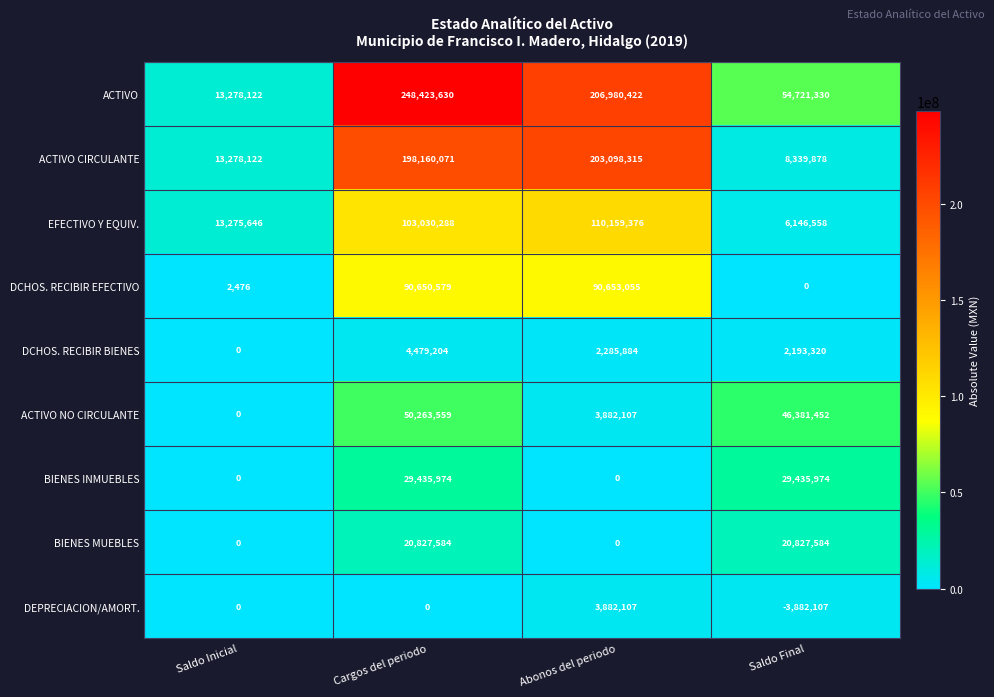

What is the difference between the maximum and second lowest values in the ACTIVO CIRCULANTE series?

189820193